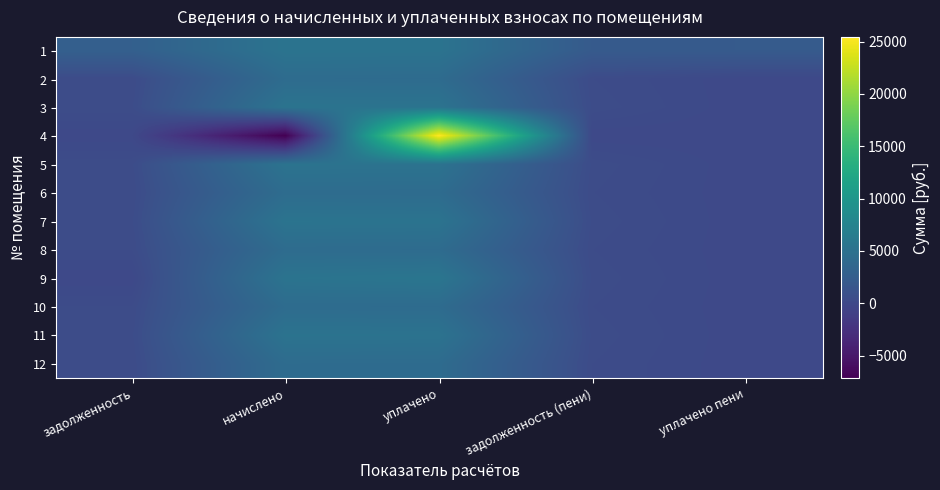

Reading left to right, transcribe all the data shown in this chart.

1: задолженность=2774.5	начислено=5322.7	уплачено=5277.4	задолженность (пени)=2104.6	уплачено пени=2144.5
2: задолженность=359.6	начислено=4315.7	уплачено=4279.0	задолженность (пени)=359.6	уплачено пени=1.0
3: задолженность=444.9	начислено=5338.7	уплачено=5293.2	задолженность (пени)=444.9	уплачено пени=0.0
4: задолженность=0.0	начислено=-7158.8	уплачено=25456.7	задолженность (пени)=0.0	уплачено пени=0.0
5: задолженность=437.6	начислено=5250.7	уплачено=5206.1	задолженность (пени)=437.6	уплачено пени=0.0
6: задолженность=363.6	начислено=4363.7	уплачено=4326.6	задолженность (пени)=363.6	уплачено пени=0.0
7: задолженность=445.6	начислено=5346.6	уплачено=5301.1	задолженность (пени)=445.6	уплачено пени=0.0
8: задолженность=361.0	начислено=4331.6	уплачено=4294.8	задолженность (пени)=361.0	уплачено пени=0.0
9: задолженность=0.0	начислено=5314.7	уплачено=5564.8	задолженность (пени)=442.9	уплачено пени=2.7
10: задолженность=360.3	начислено=4323.7	уплачено=4286.9	задолженность (пени)=360.3	уплачено пени=0.5
11: задолженность=437.6	начислено=5250.7	уплачено=5206.1	задолженность (пени)=437.6	уплачено пени=0.0
12: задолженность=359.0	начислено=4307.6	уплачено=4271.0	задолженность (пени)=359.0	уплачено пени=0.0